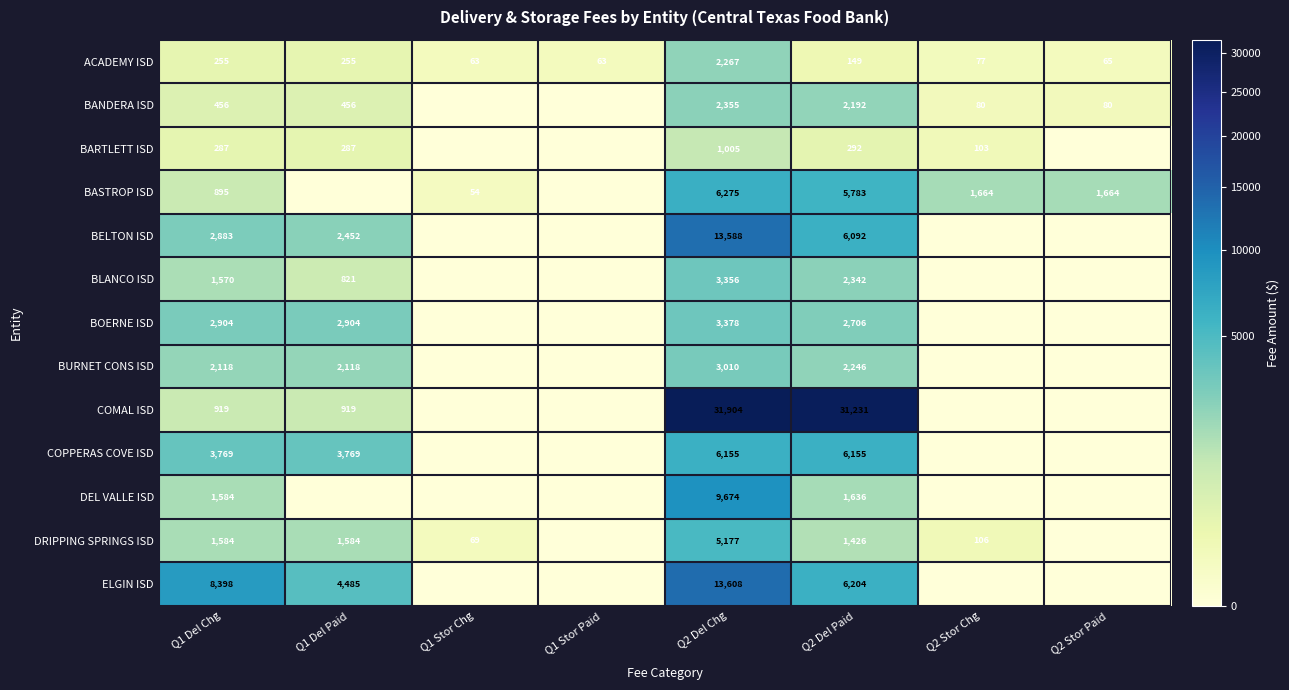

True or false: BASTROP ISD has a value of 504 at Q2 Stor Chg.

False